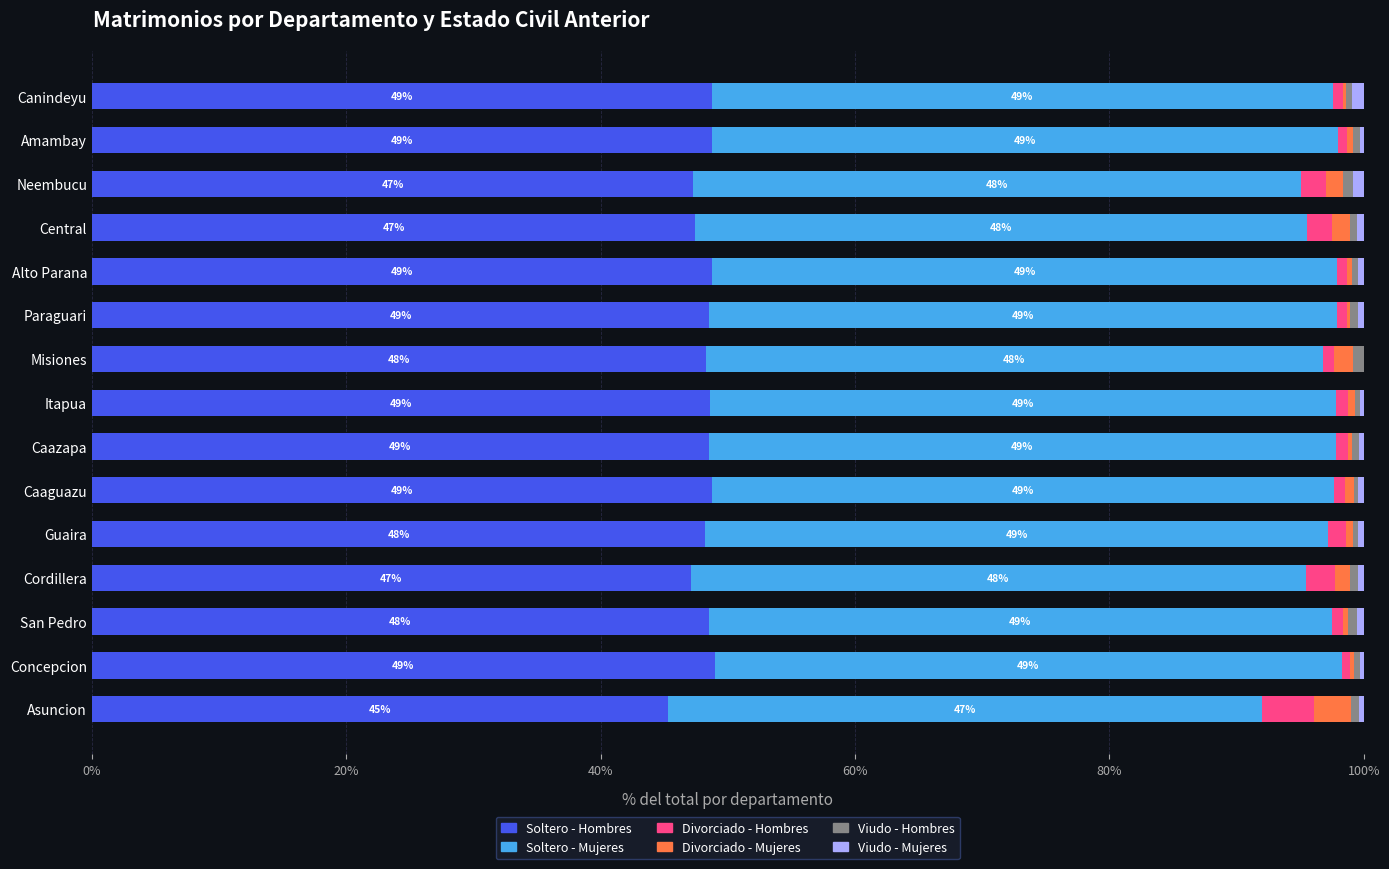

Count the number of categories in the chart.

15